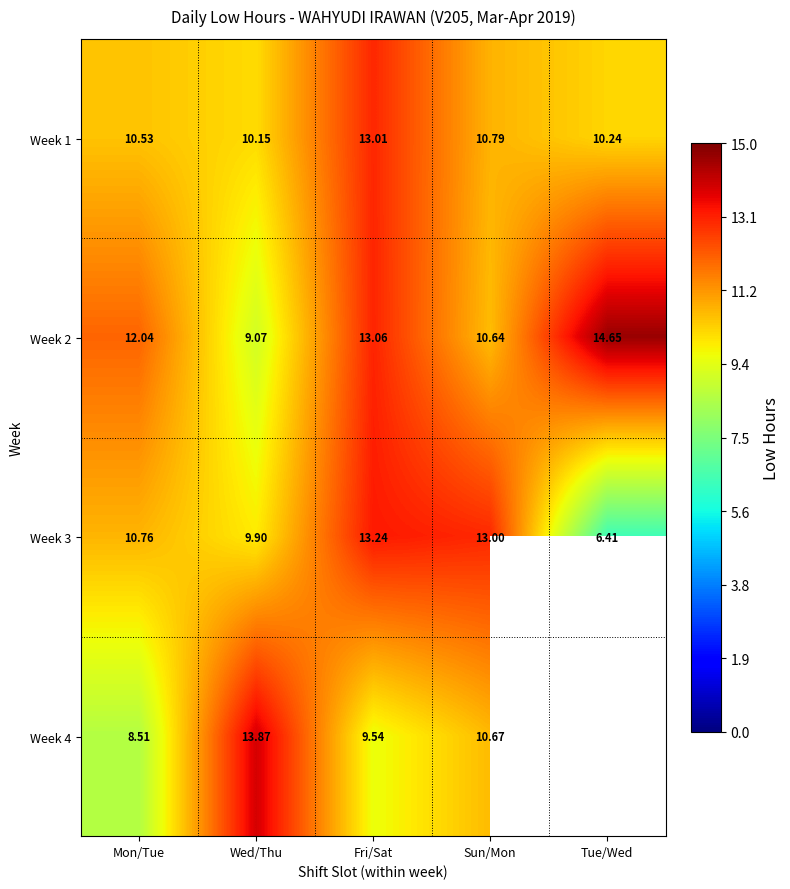

At which category does the chart reach its peak across all series?

Tue/Wed